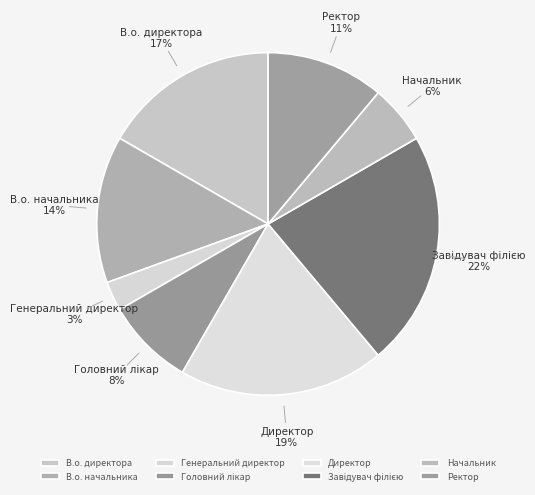

To the nearest percent, what portion does Начальник represent?

6%